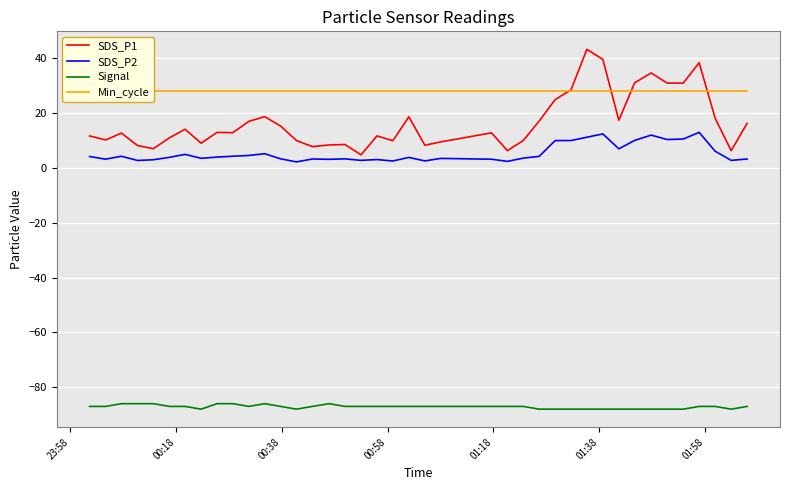

How many data points in Signal are less than -87?

13